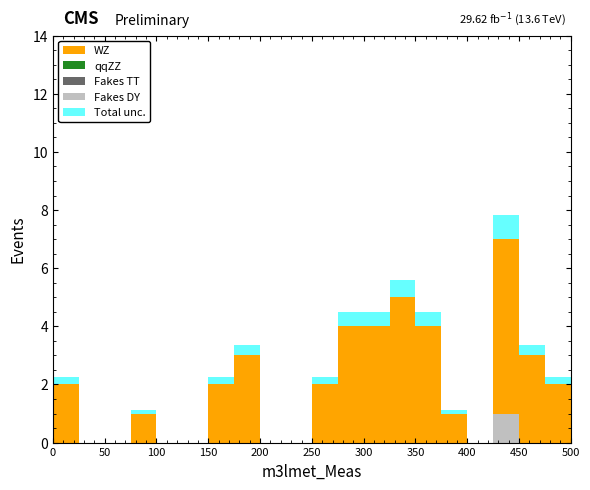

Which range on the x-axis has the tallest stacked bar (by total height)?

425 to 450